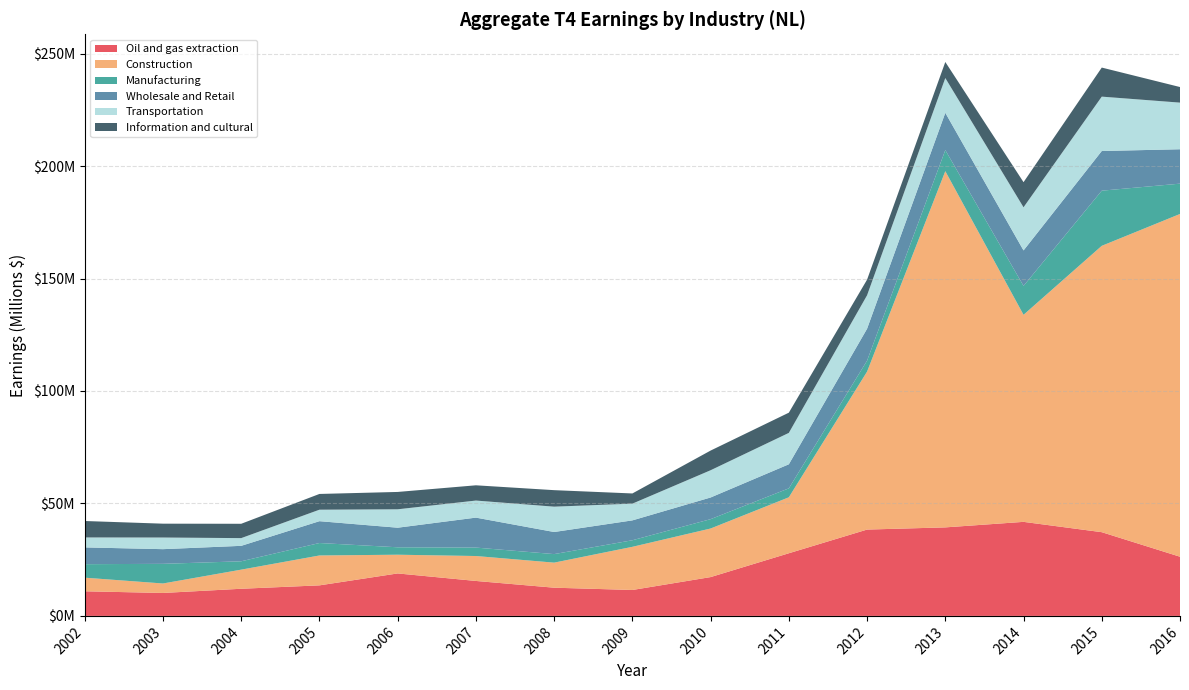

Reading left to right, what are all the values shown in this chart?

Oil and gas extraction: 2002=10944800	2003=10198800	2004=12067200	2005=13579600	2006=18880400	2007=15539300	2008=12540900	2009=11522200	2010=17256600	2011=27852100	2012=38381100	2013=39354200	2014=41810600	2015=37221400	2016=26308000
Construction: 2002=6047900	2003=4214200	2004=8498700	2005=13287500	2006=8322600	2007=11083800	2008=11141000	2009=19190900	2010=21598400	2011=24878600	2012=70222700	2013=158368000	2014=92050600	2015=127311000	2016=152386500
Manufacturing: 2002=6001500	2003=8733700	2004=3718500	2005=5539500	2006=3303000	2007=3751500	2008=3792500	2009=2920900	2010=4155300	2011=3977900	2012=4873600	2013=9381700	2014=12854600	2015=24515600	2016=13481900
Wholesale and Retail: 2002=7462200	2003=6523800	2004=6866900	2005=9705700	2006=8704100	2007=13321200	2008=9825800	2009=8834700	2010=9637400	2011=10699500	2012=14191600	2013=16570700	2014=15770300	2015=17635200	2016=15290800
Transportation: 2002=4422500	2003=5176100	2004=3432400	2005=5103500	2006=8188200	2007=7587400	2008=11269400	2009=7438300	2010=12109900	2011=13958500	2012=14872500	2013=15452900	2014=19175900	2015=24178300	2016=20729900
Information and cultural: 2002=7310400	2003=6157500	2004=6374400	2005=7002200	2006=7710600	2007=6779200	2008=7336000	2009=4530200	2010=8748200	2011=8985600	2012=6947100	2013=7136800	2014=11164400	2015=12916400	2016=6929500